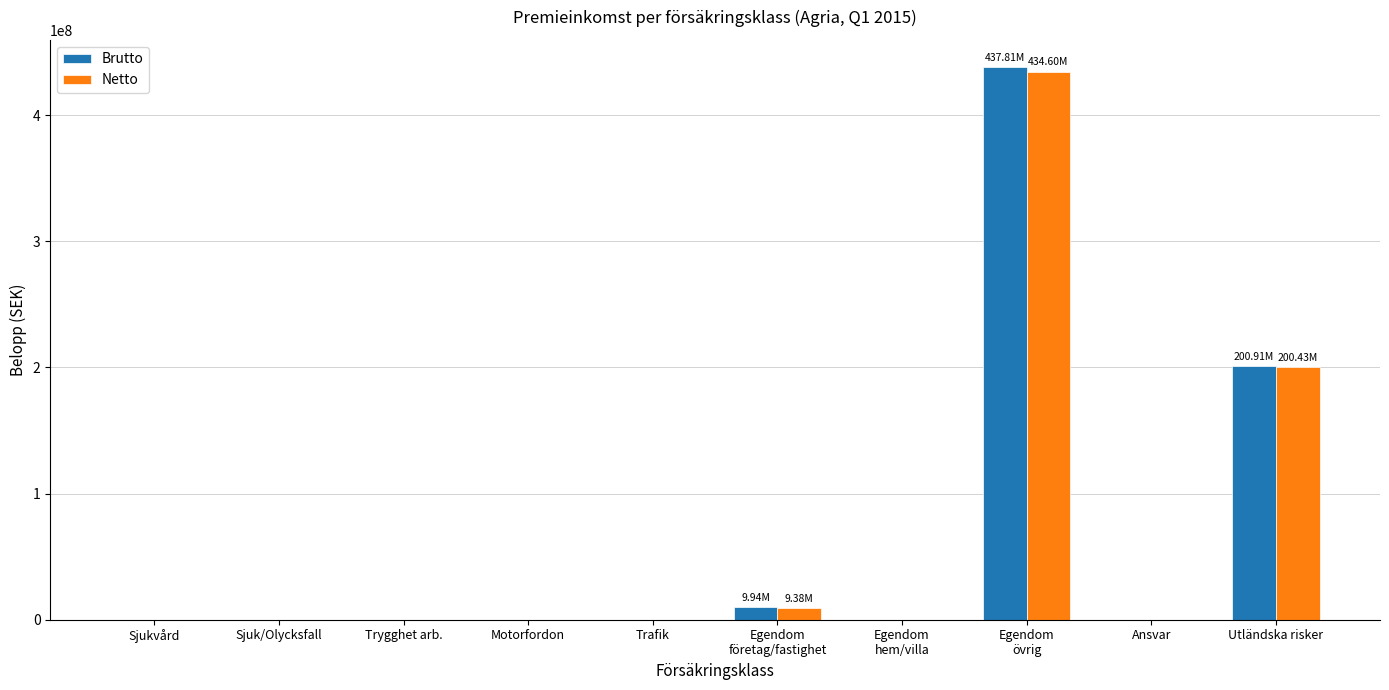

The value of Brutto at Trafik is 0. True or false?

True